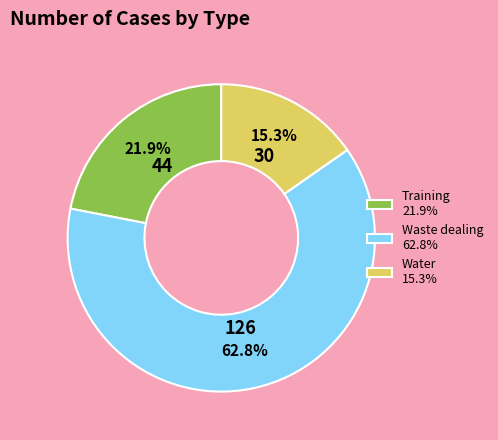

Rank the categories by value from lowest to highest.

Water 15.3%, Training 21.9%, Waste dealing 62.8%